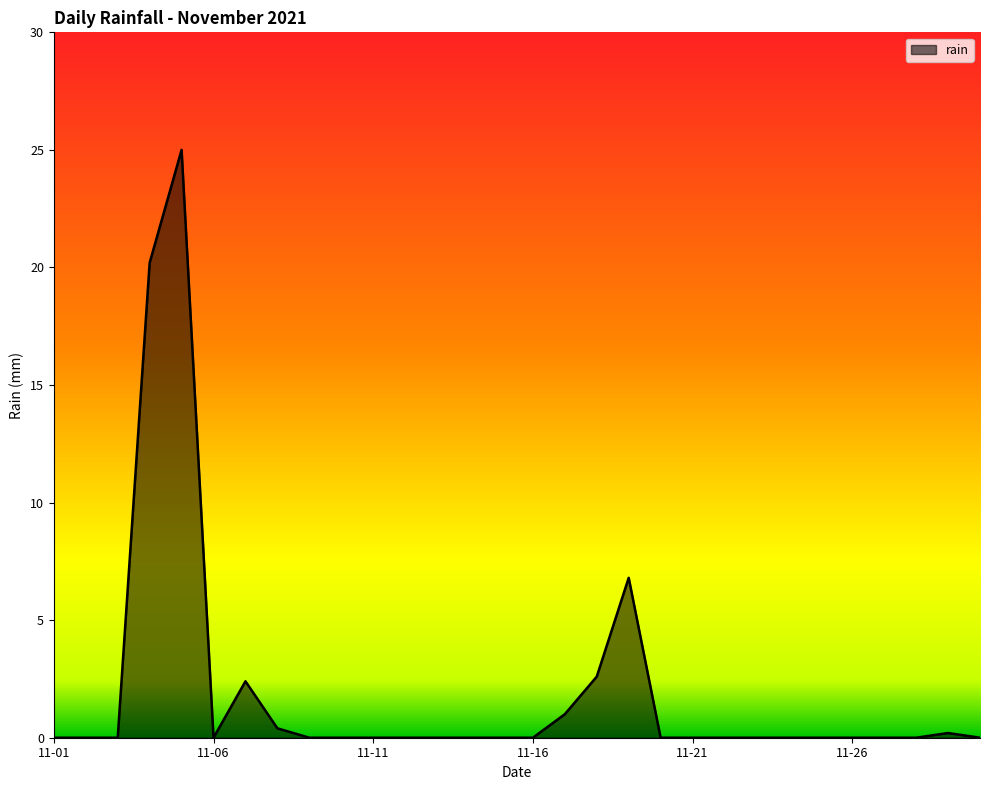

What is the greatest value displayed?

25.0